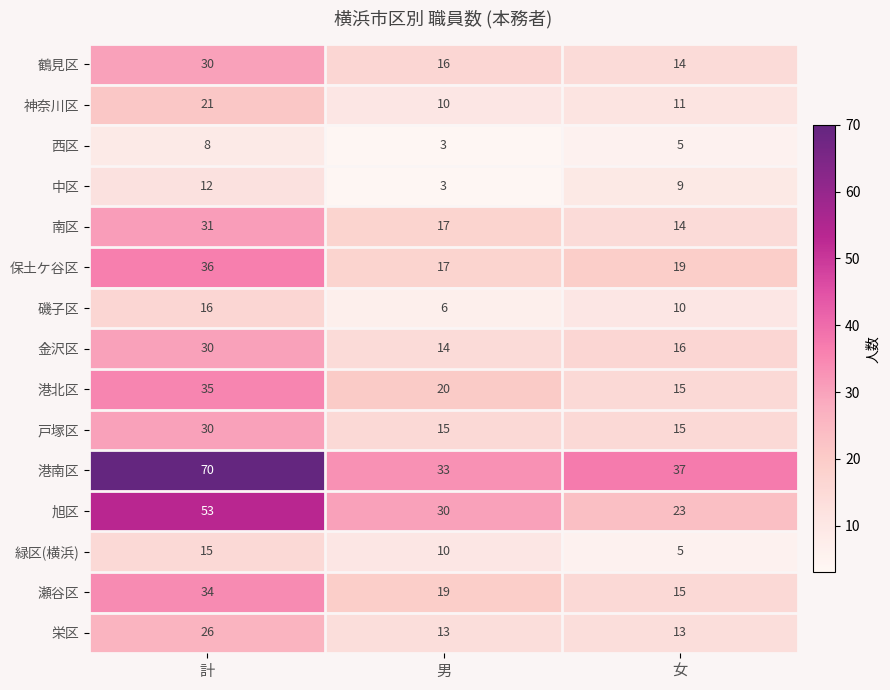

Count the number of categories in the chart.

3